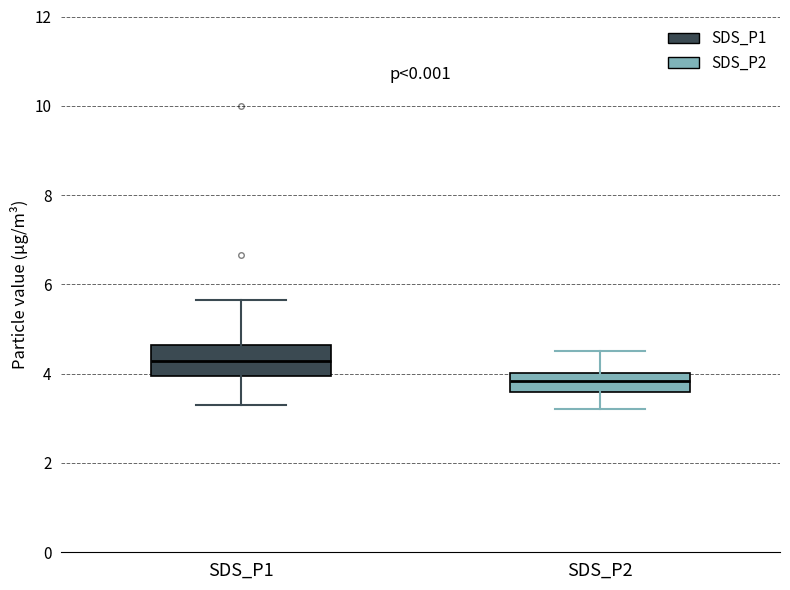

Reading left to right, read every box against the y-axis: the position of its median line, the range the box covers, and the ends of its whiskers. The values are not printed on the chart, so give them approximately, as read against the axis.

SDS_P1: median 4.2, box 4.0 to 4.6, whiskers 3.4 to 5.6
SDS_P2: median 3.8, box 3.6 to 4.0, whiskers 3.2 to 4.6